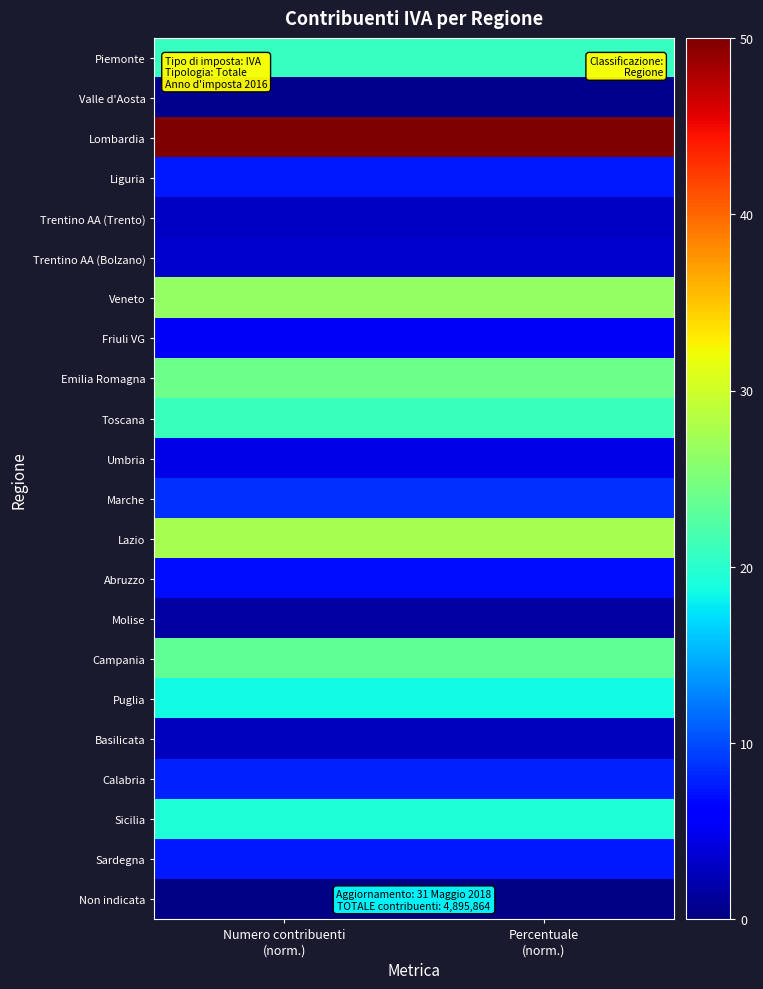

Which series has the largest total across all categories?

Lombardia